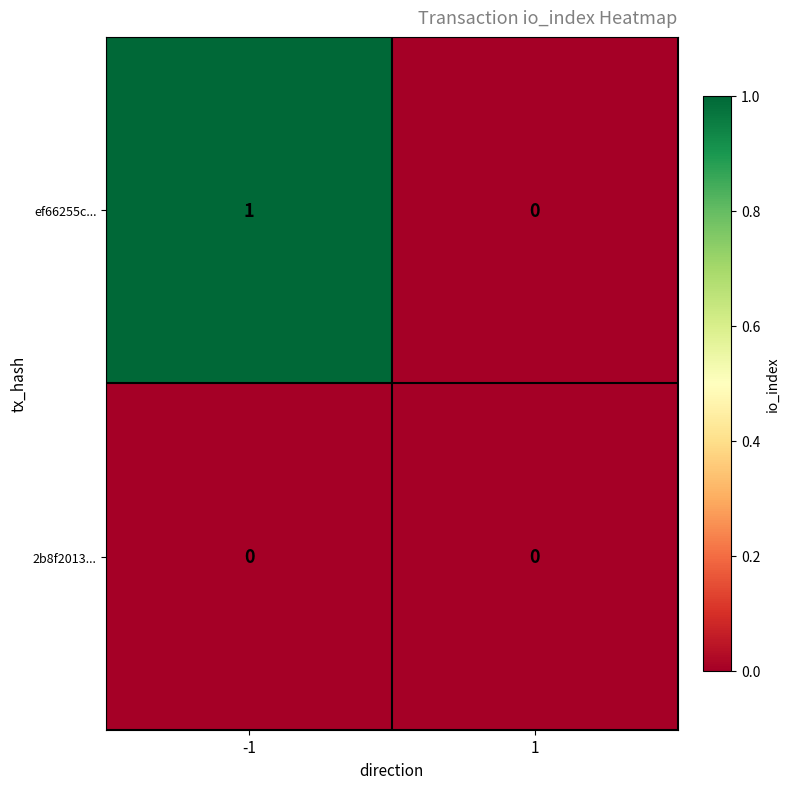

Is the value of ef66255c... at -1 greater than the value of 2b8f2013... at -1?

Yes